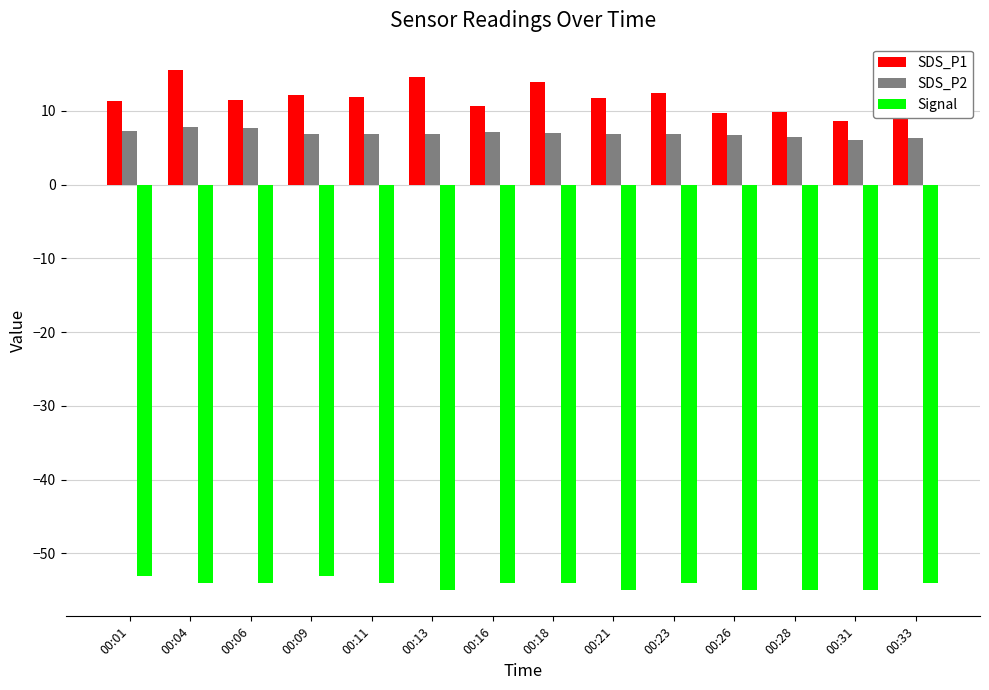

What is the difference between the maximum and second lowest values in the SDS_P2 series?

1.5